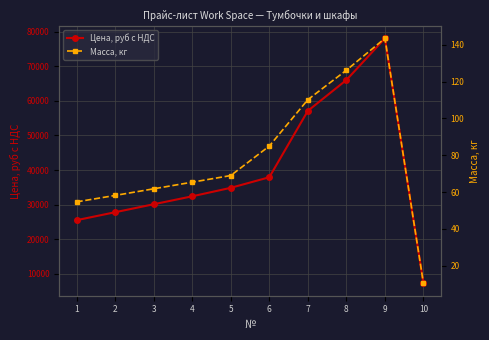

Does the chart have visible grid lines?

Yes